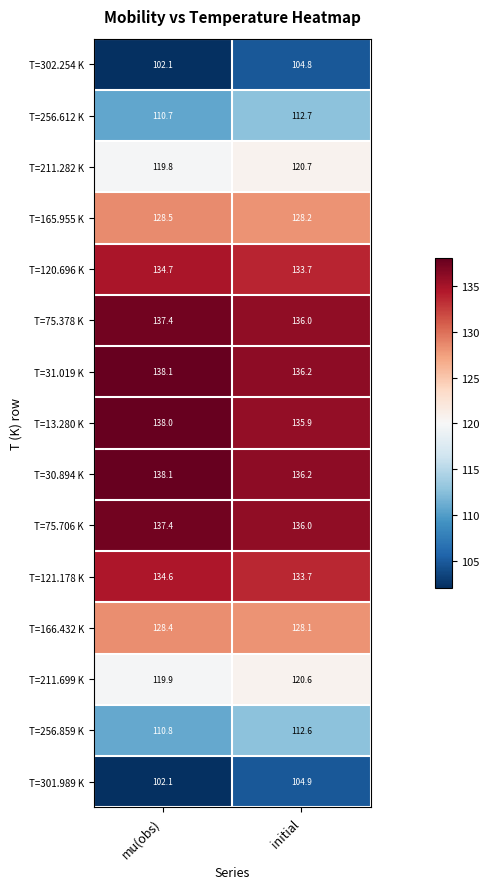

What is the difference between the highest and lowest values at initial?

31.4